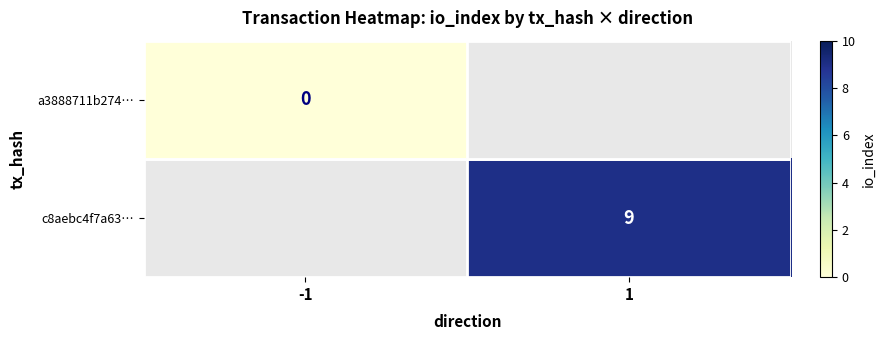

At how many categories does at least one series exceed 5?

1